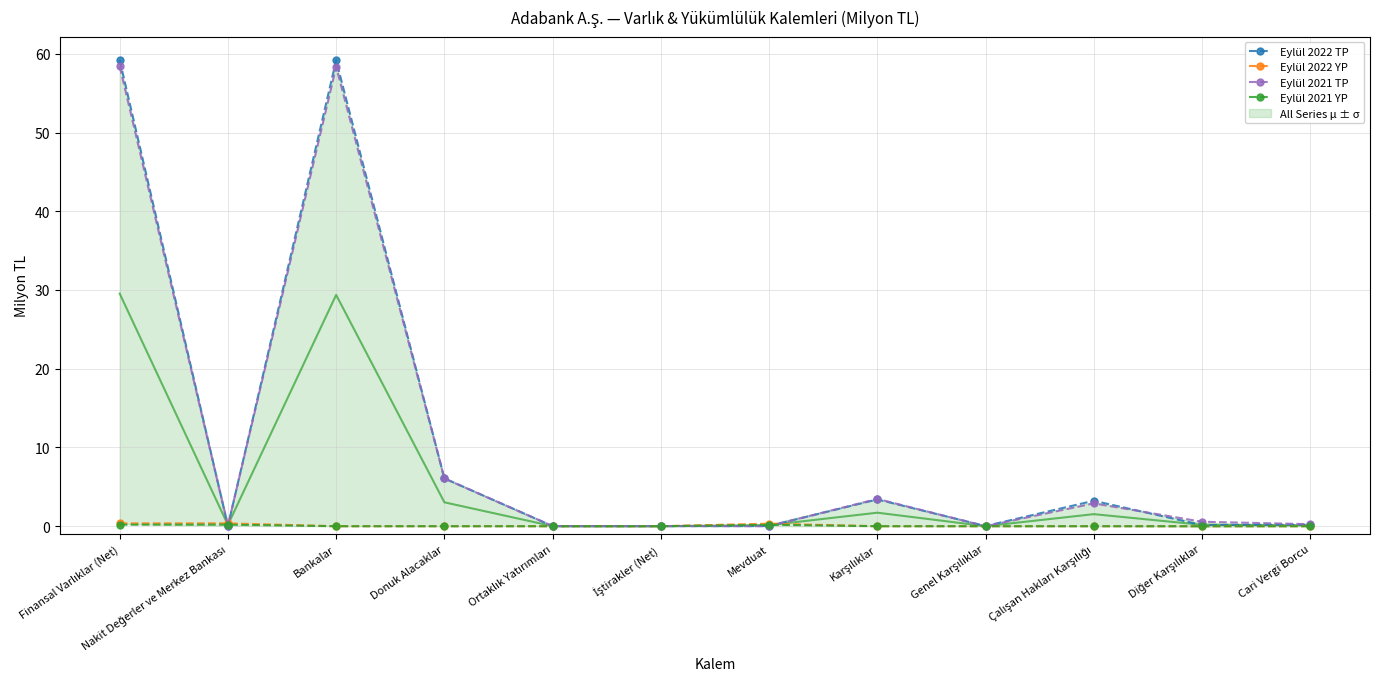

What is the label of the 6th point from the left?

İştirakler (Net)